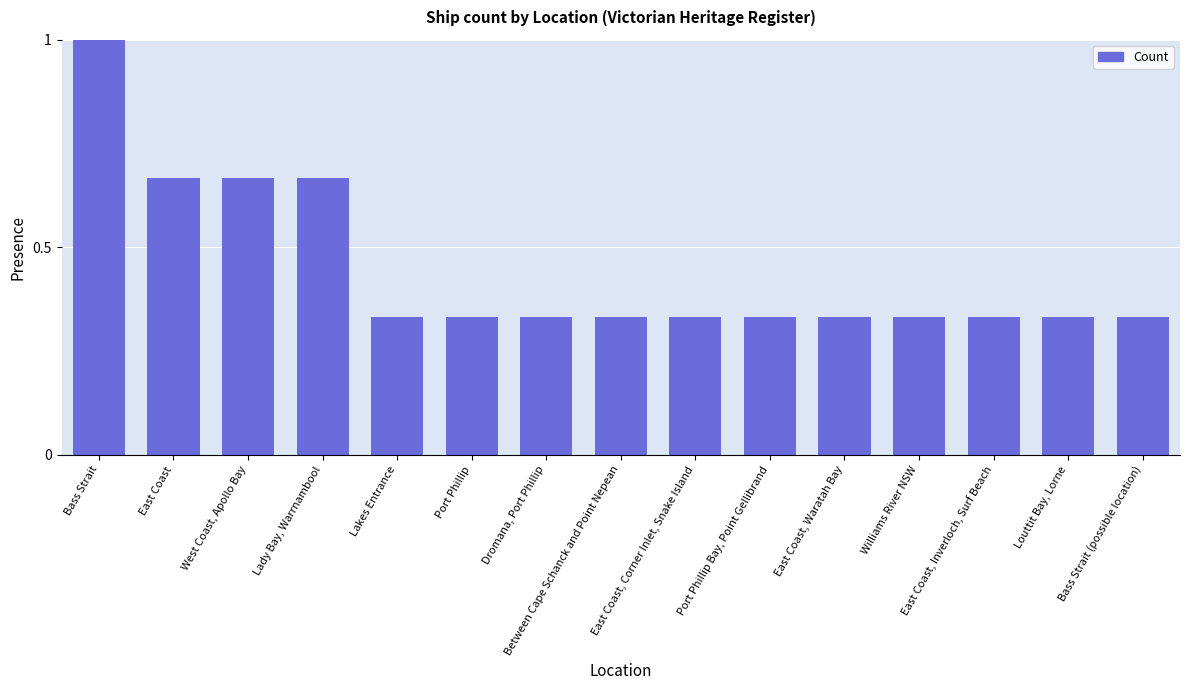

At which category does the chart reach its peak across all series?

Bass Strait